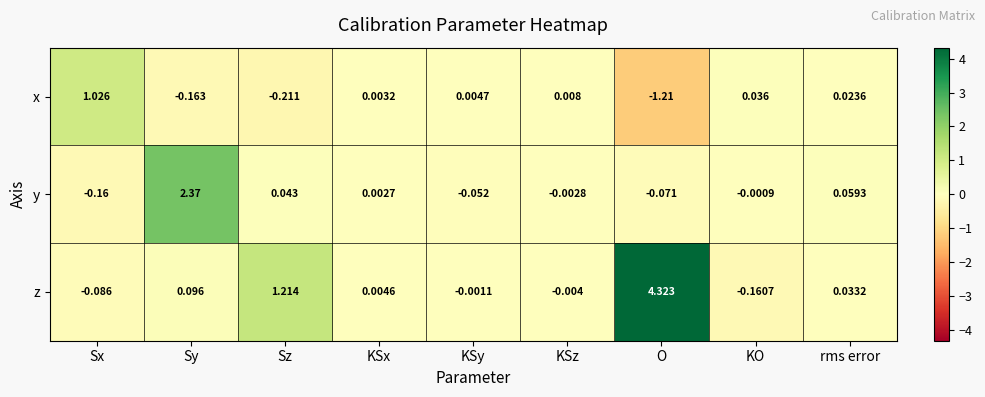

How many categories are shown in the chart?

9